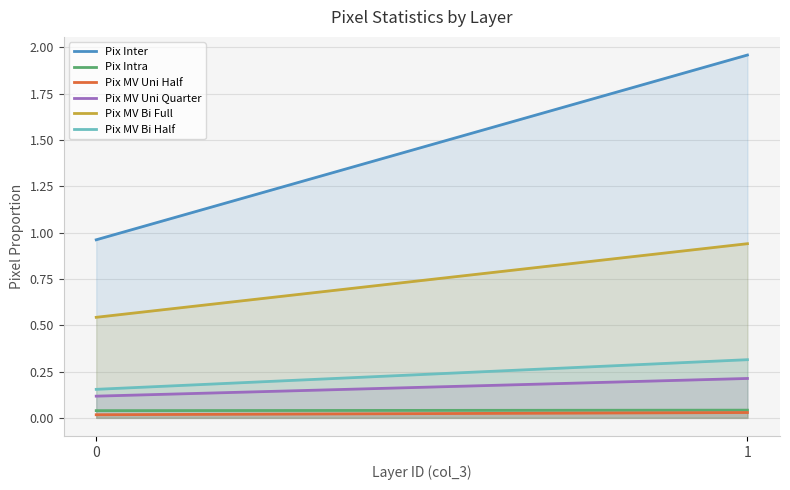

What is the average value of the Pix MV Bi Half series?

0.2